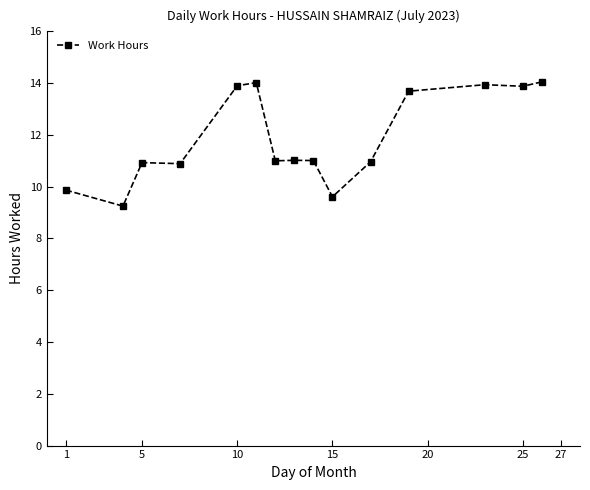

What is the maximum value shown in the chart?

14.1